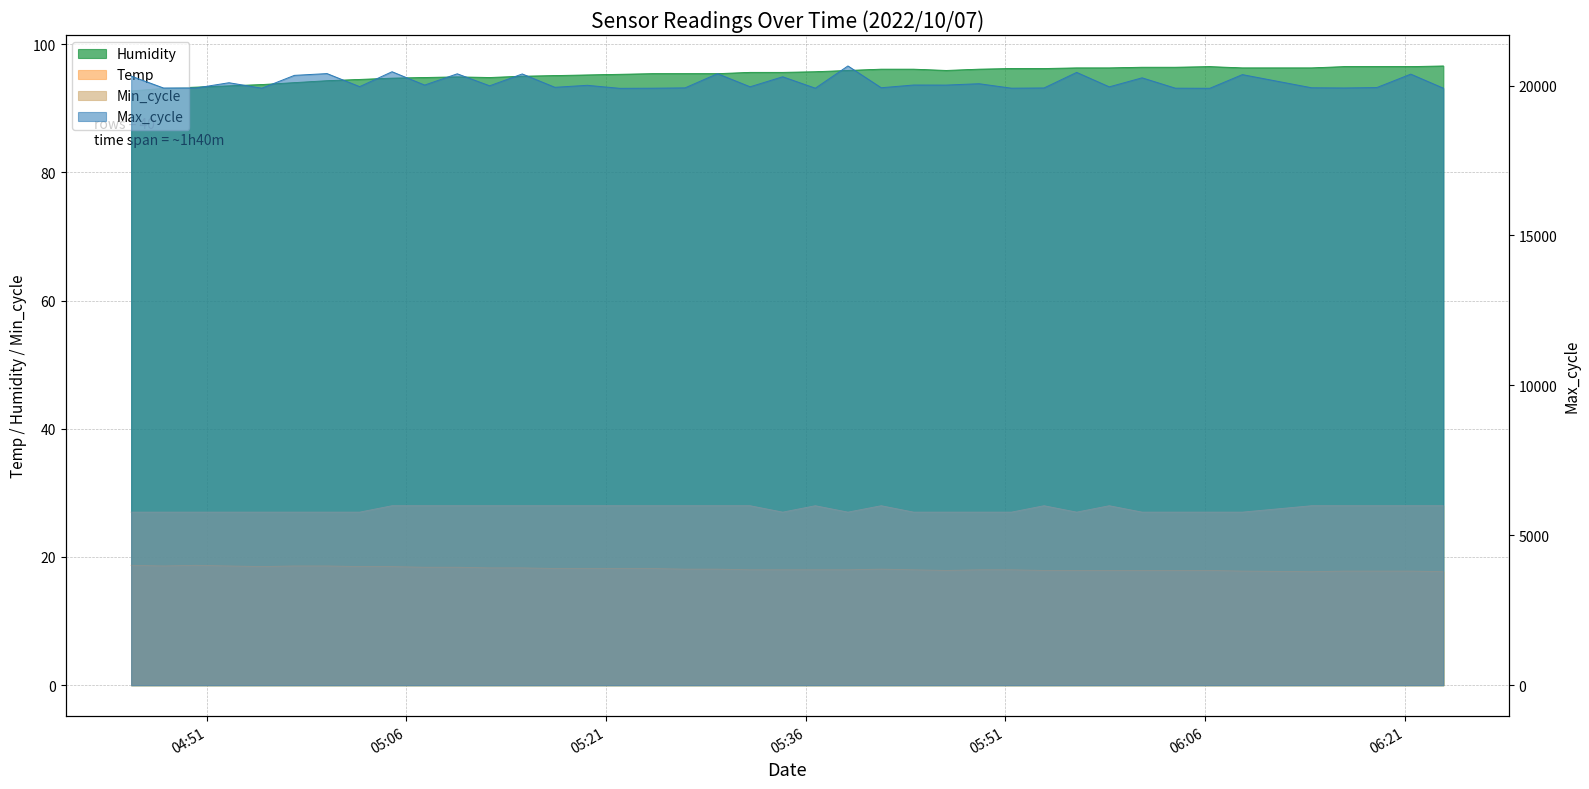

What is the difference between the highest and lowest values at 2022/10/07 05:09:50?

20373.6